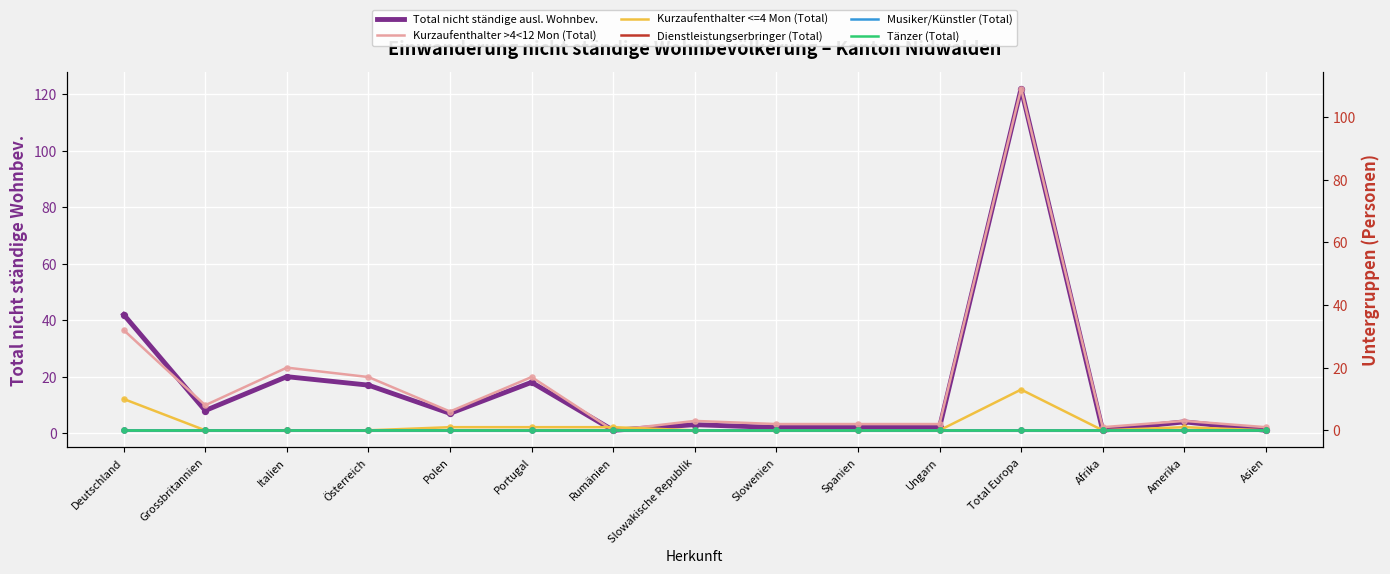

Is the value of Kurzaufenthalter >4<12 Mon (Total) at Rumänien greater than the value of Kurzaufenthalter <=4 Mon (Total) at Rumänien?

No